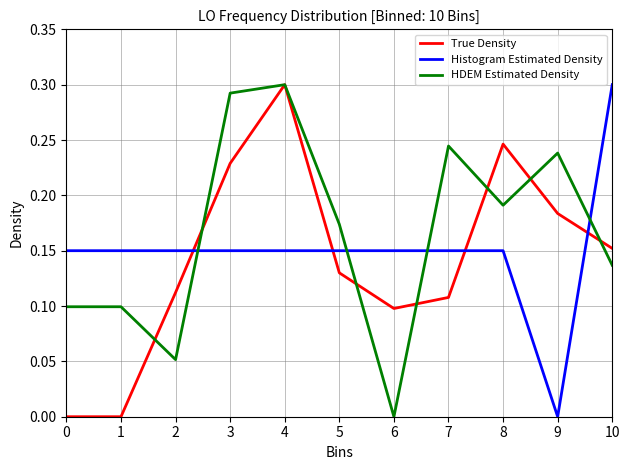

At 8, list the series in order from smallest to largest.

Histogram Estimated Density, HDEM Estimated Density, True Density